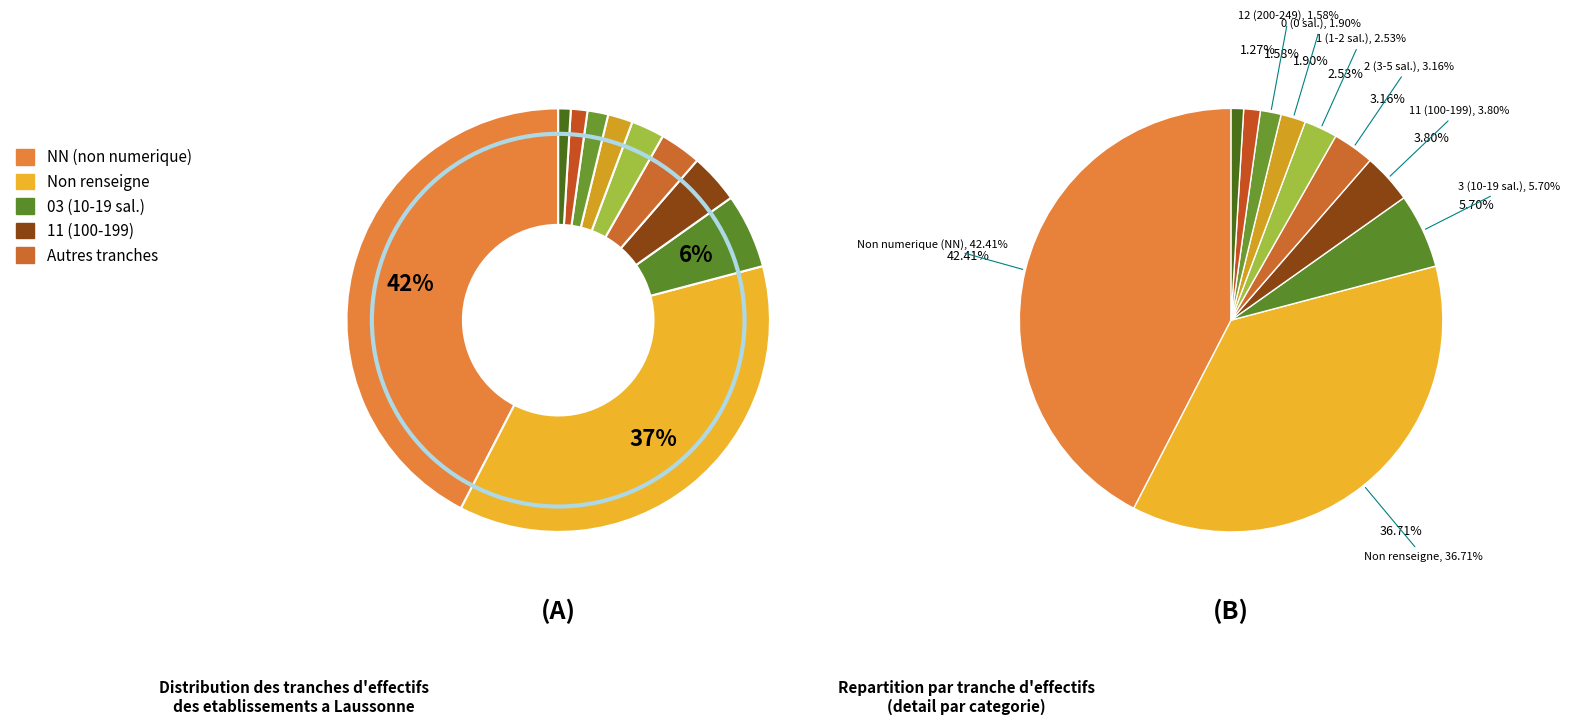

How many slices are in this pie chart?

10